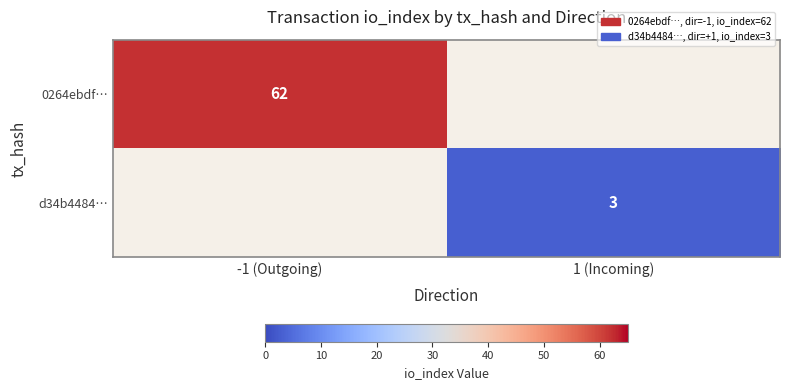

The value of 0264ebdf… at -1 (Outgoing) is 106. True or false?

False